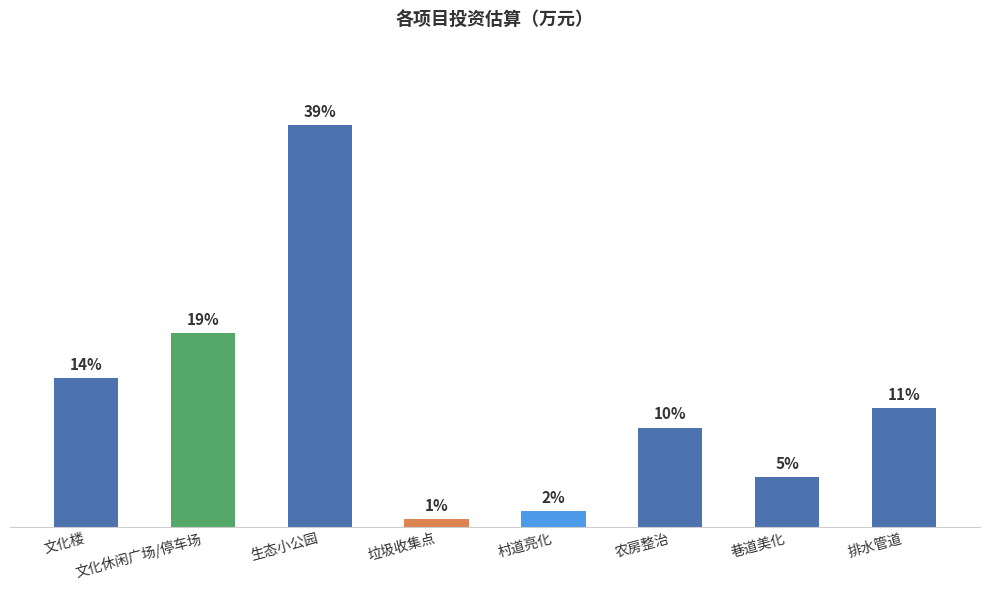

Does the chart contain any negative values?

No